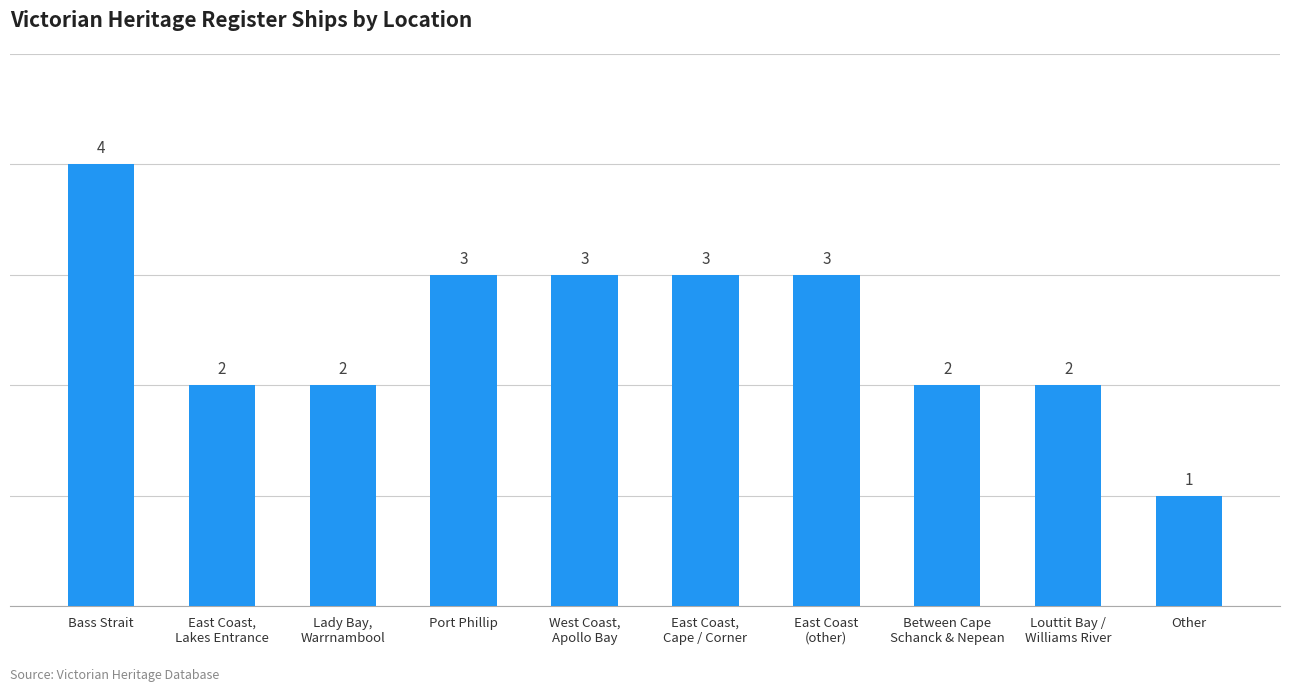

What is the value of the 8th bar from the left?

2